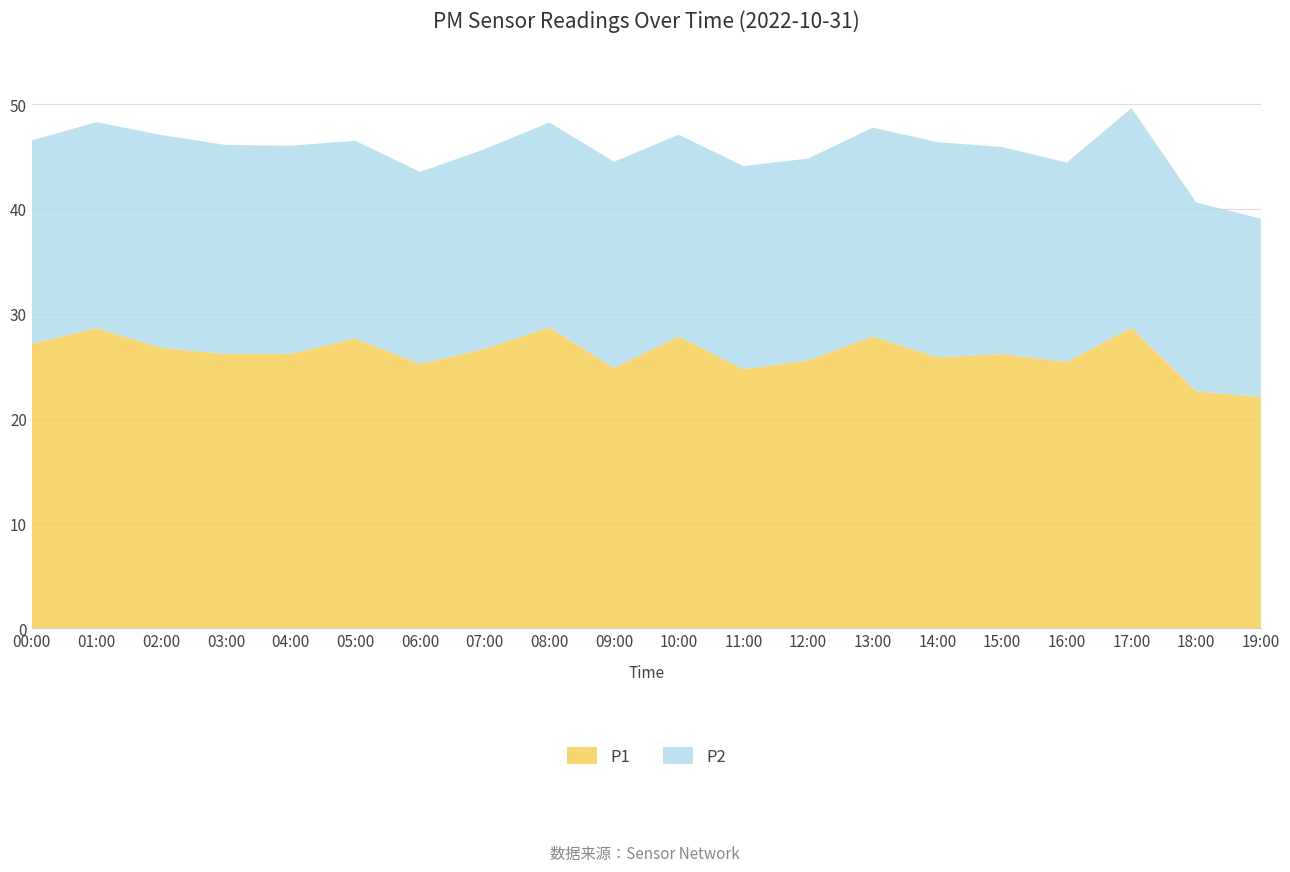

Reading left to right, transcribe all the data shown in this chart.

P1: 27.1	28.6	26.8	26.1	26.2	27.6	25.2	26.6	28.7	24.8	27.8	24.7	25.6	27.8	25.9	26.1	25.4	28.7	22.6	22.1
P2: 19.4	19.6	20.3	19.9	19.9	18.9	18.3	19.1	19.6	19.7	19.2	19.4	19.2	19.9	20.5	19.8	19.0	20.9	18.0	17.0